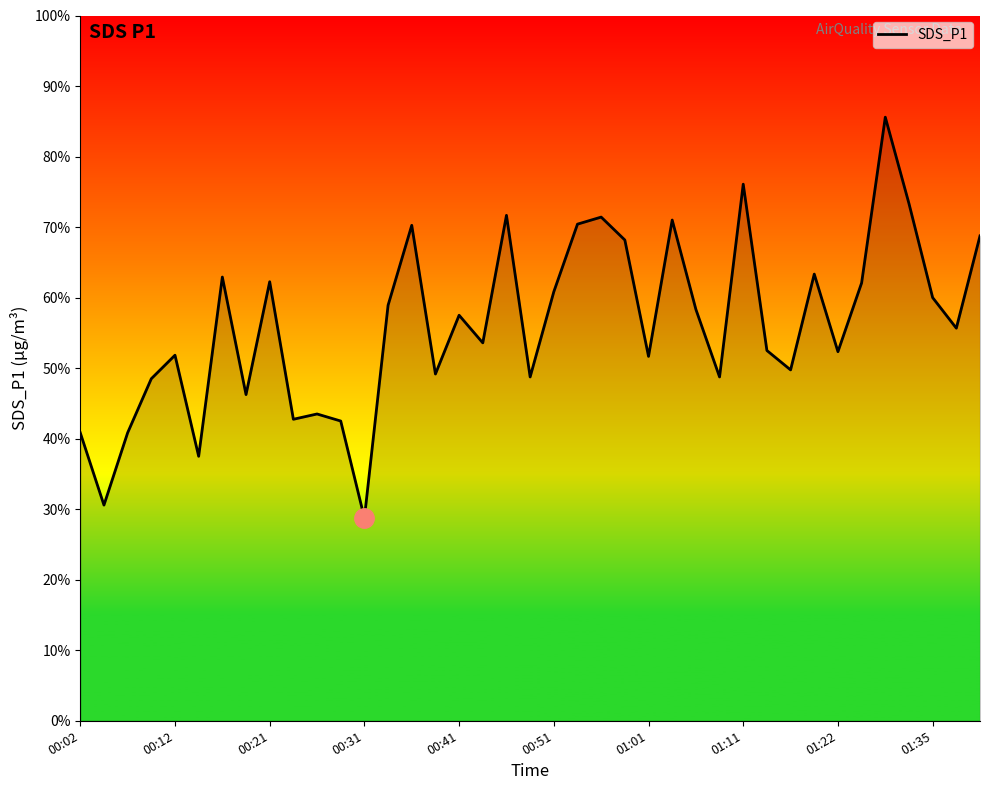

Count the number of data series in this chart.

1